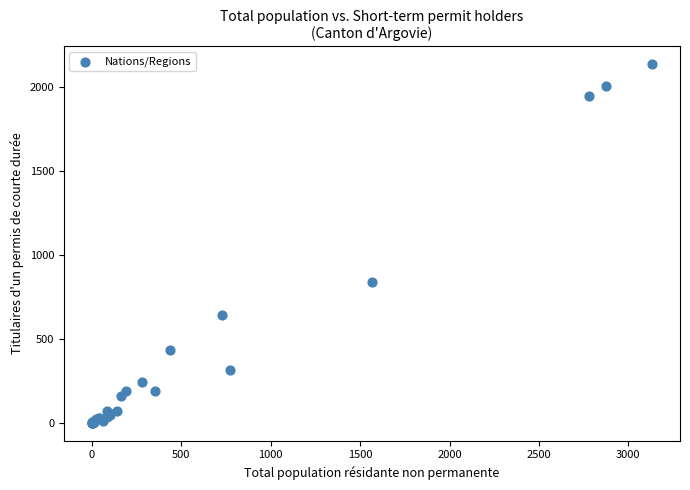

What Y value in the scatter plot is closest to 1069?

838